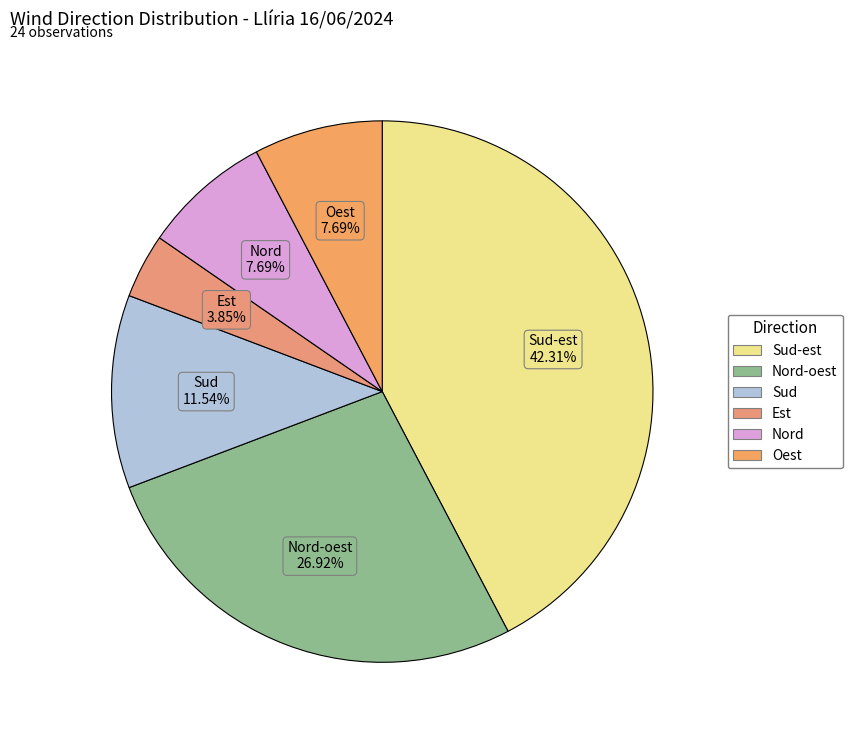

How many segments does this pie chart have?

6